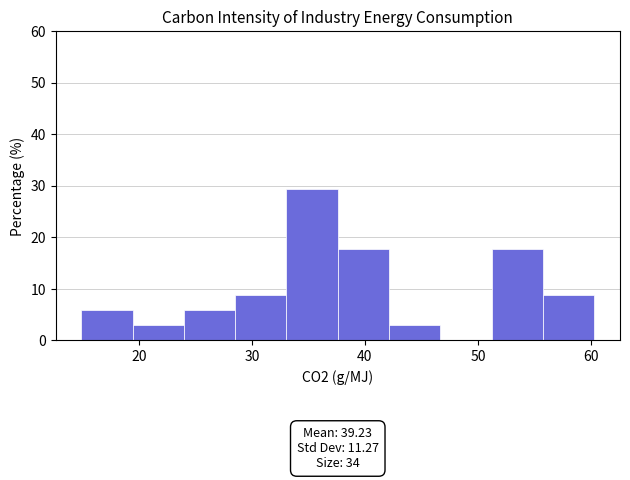

Over which range of the x-axis is the bar tallest?

33 to 38